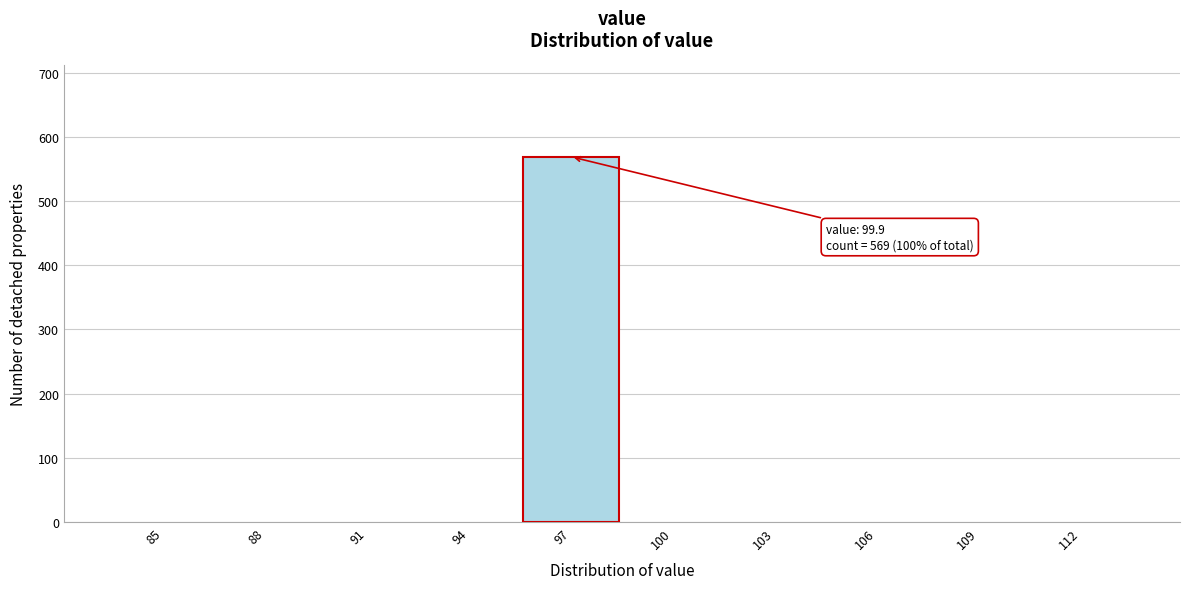

Reading left to right, extract all data points from this chart.

85=0	88=0	91=0	94=0	97=569	100=0	103=0	106=0	109=0	112=0